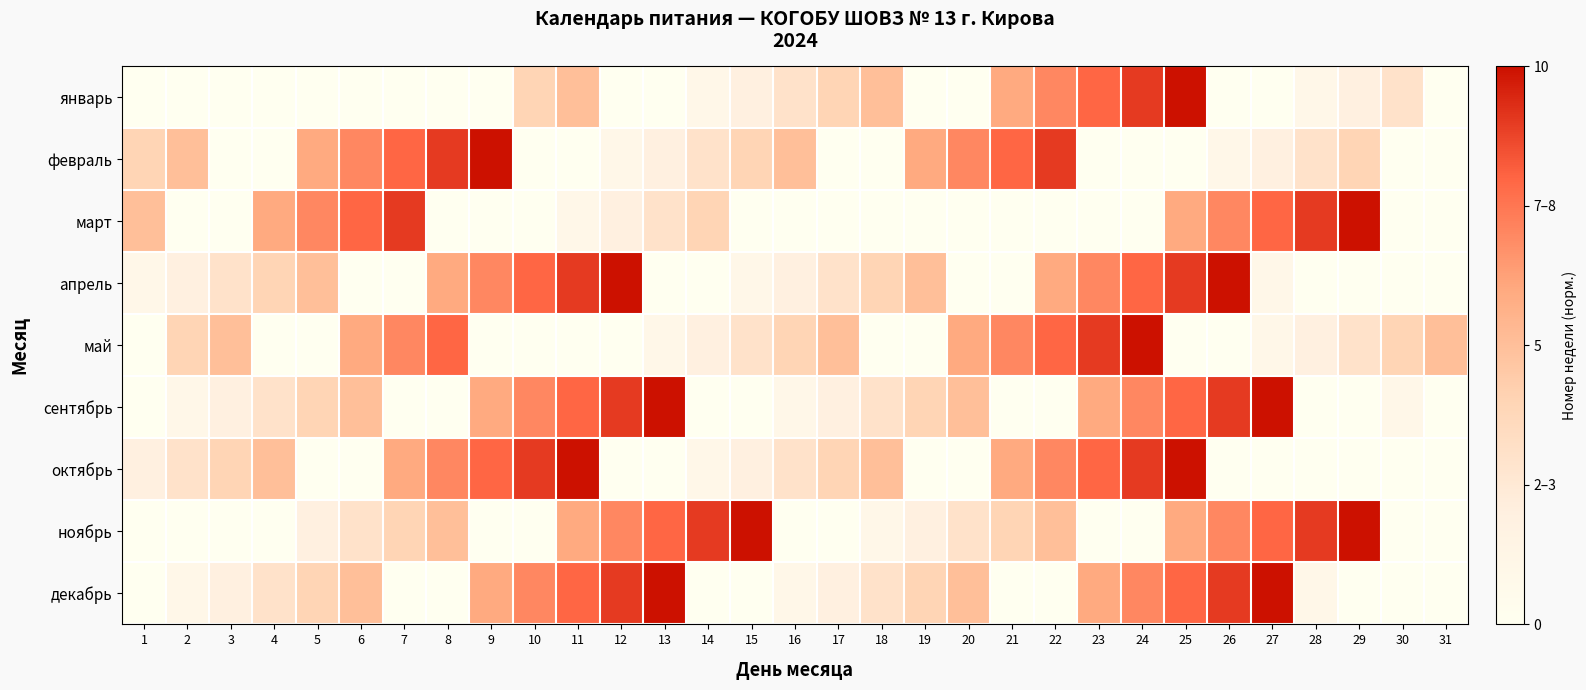

Rank the series by their maximum value, from highest to lowest.

январь, февраль, март, апрель, май, сентябрь, октябрь, ноябрь, декабрь